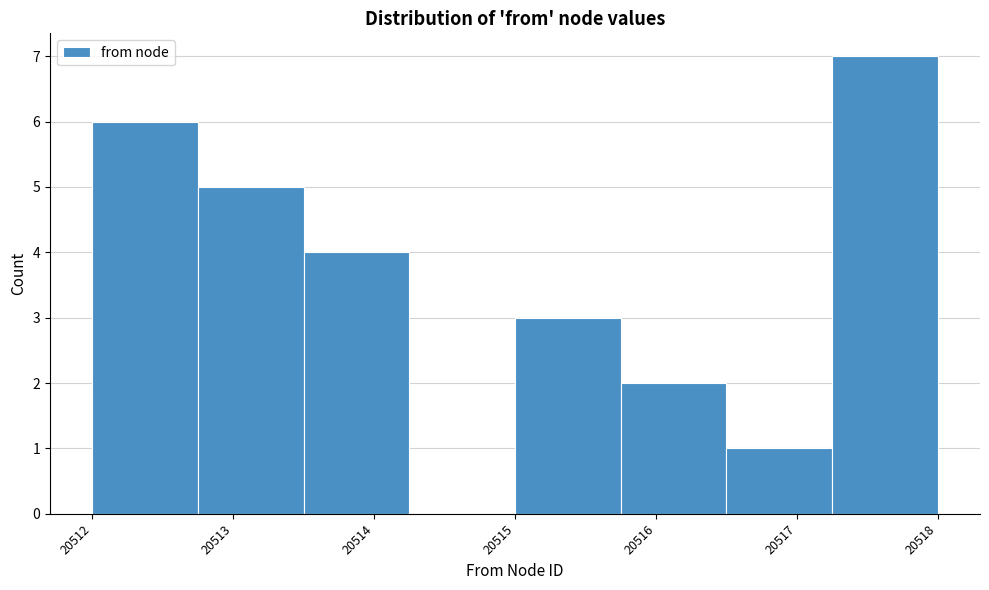

Which range on the x-axis has the tallest bar?

20517.25 to 20518.00